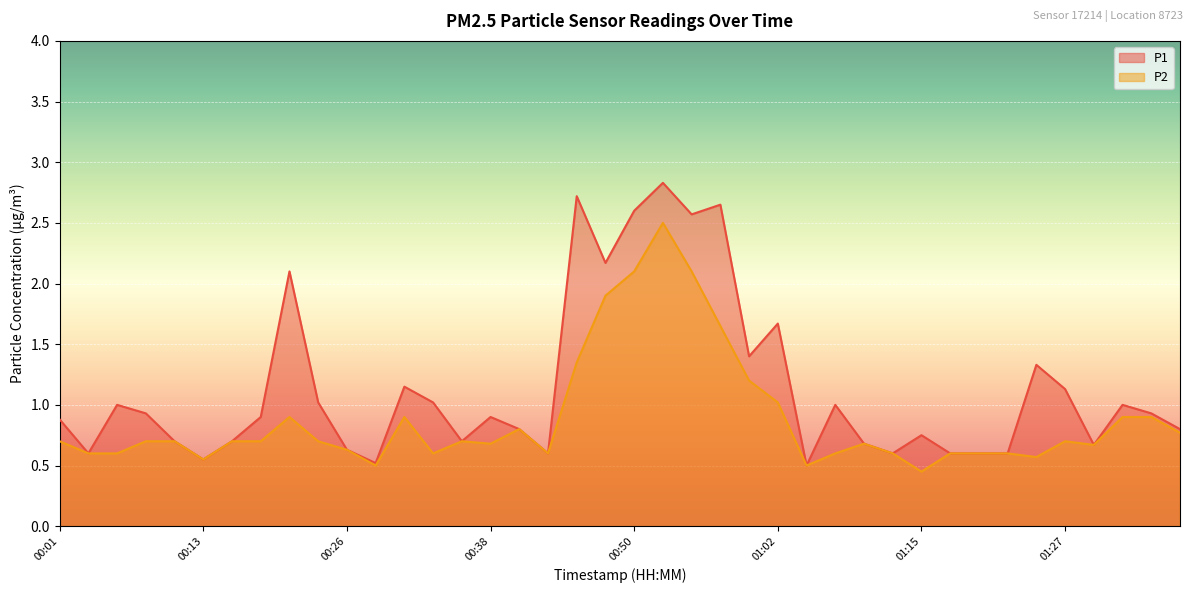

At which category does P2 reach its first local valley?

00:13